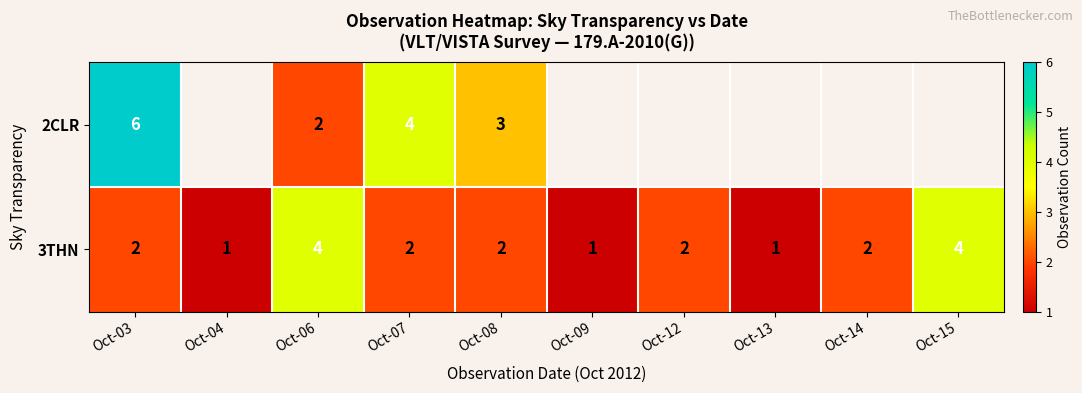

Is the value of 2CLR at Oct-03 greater than the value of 3THN at Oct-04?

Yes